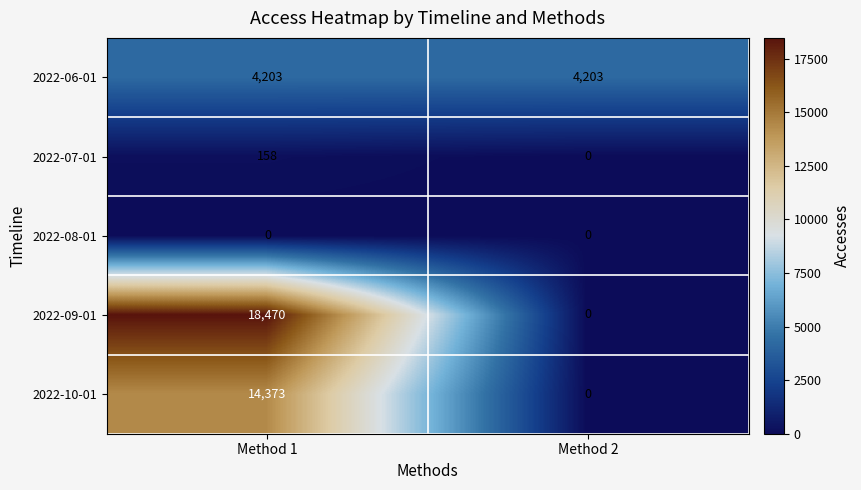

Reading left to right, extract all data points from this chart.

2022-06-01: Method 1=4203	Method 2=4203
2022-07-01: Method 1=158	Method 2=0
2022-08-01: Method 1=0	Method 2=0
2022-09-01: Method 1=18470	Method 2=0
2022-10-01: Method 1=14373	Method 2=0